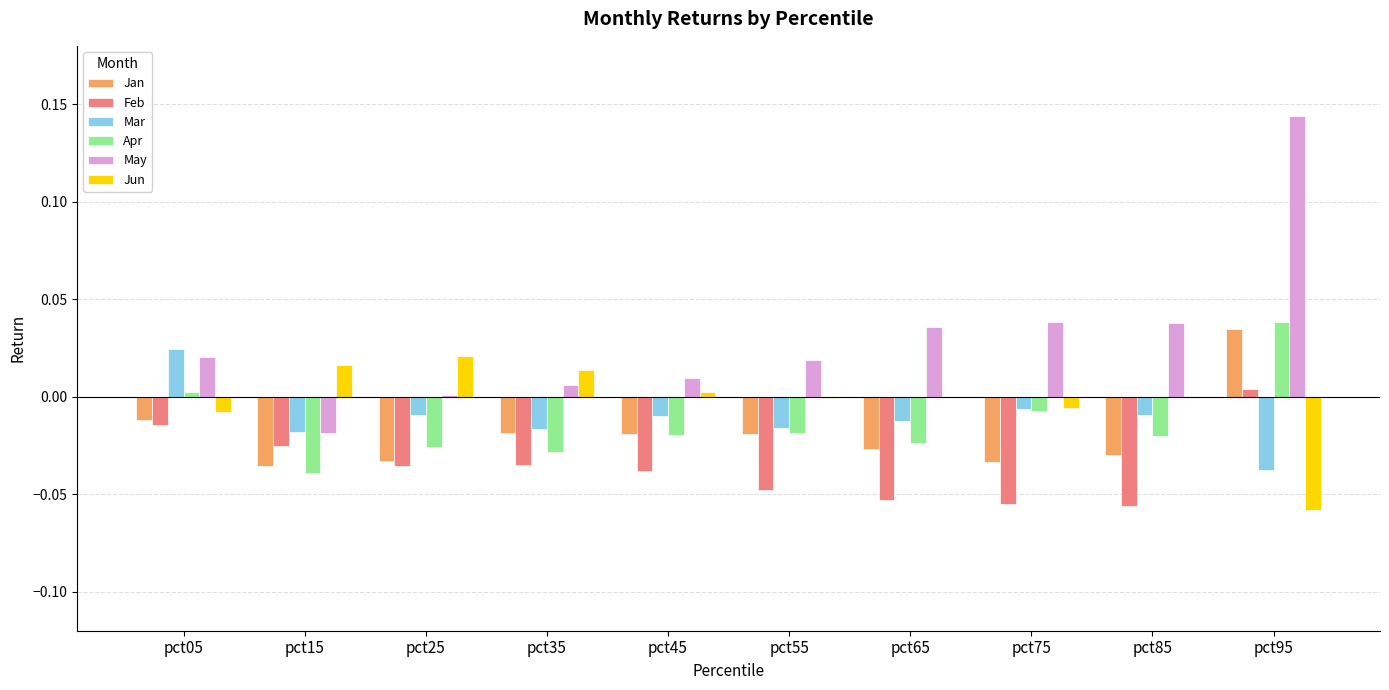

At which label is Apr closest to 0?

pct05